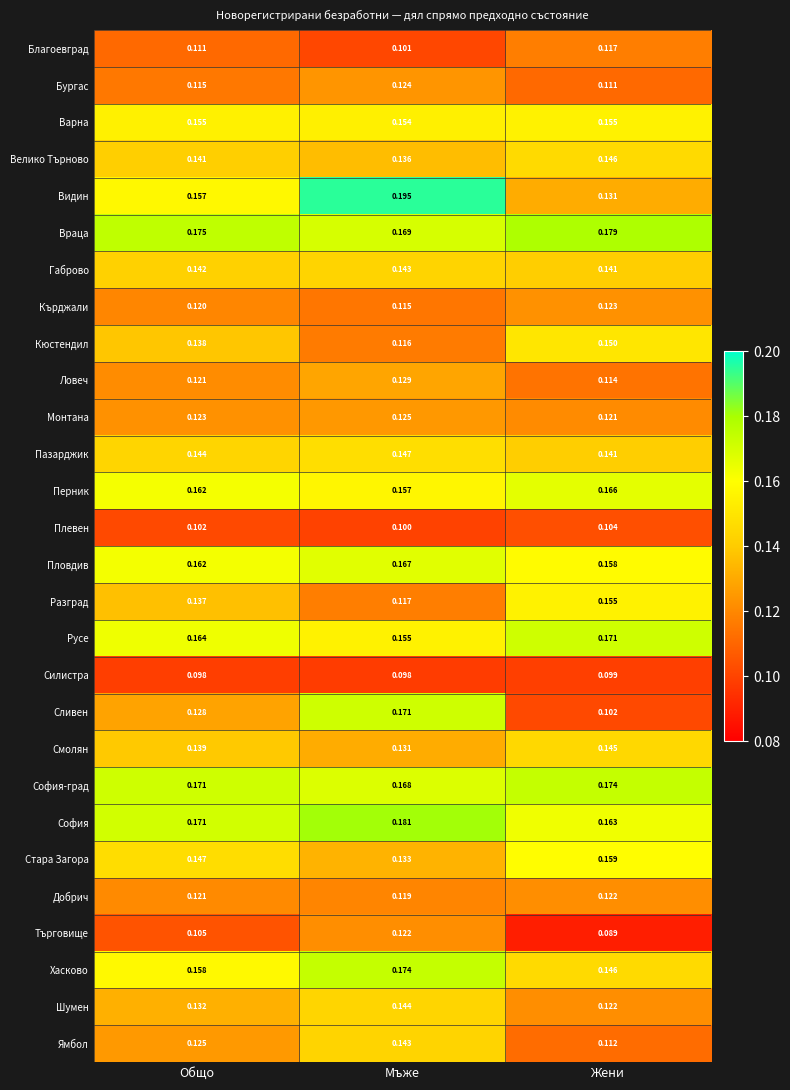

Which category has the lowest value in the Перник series?

Мъже